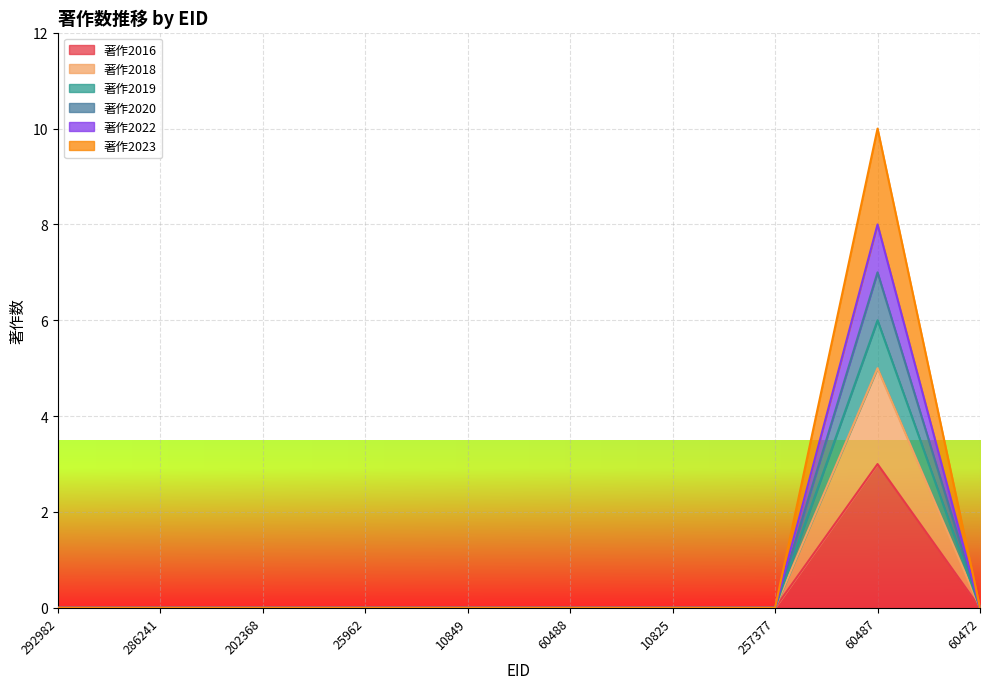

What is the difference between the maximum and minimum values in the 著作2023 series?

10